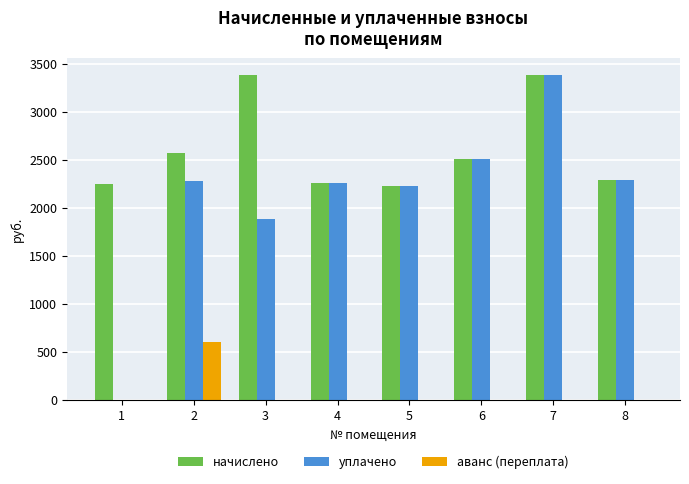

Which series has the largest total across all categories?

начислено